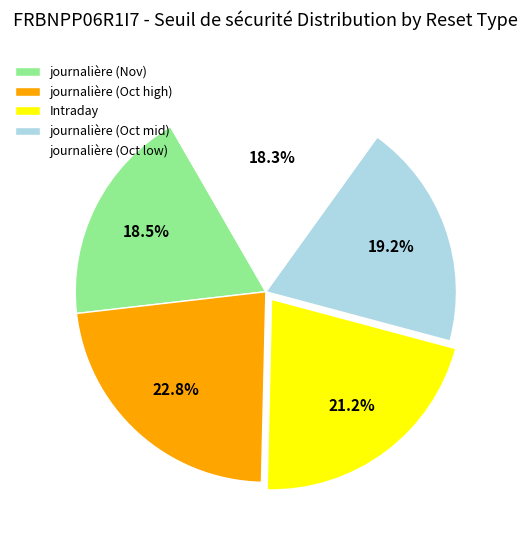

Between journalière (Oct mid) and Intraday, which is larger?

Intraday